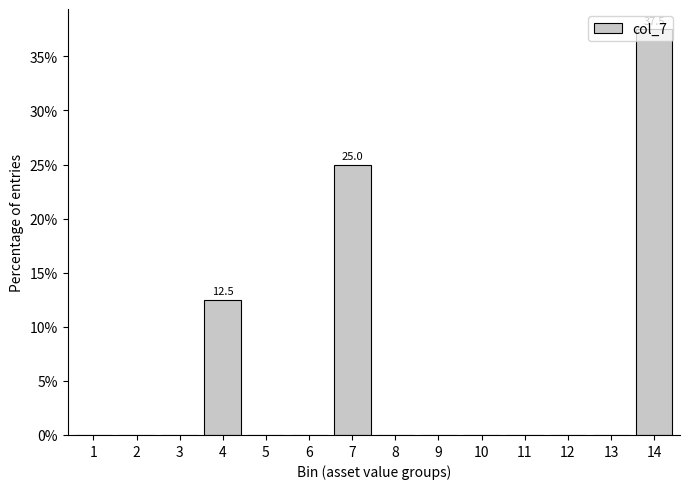

At which label is the value closest to 18?

4